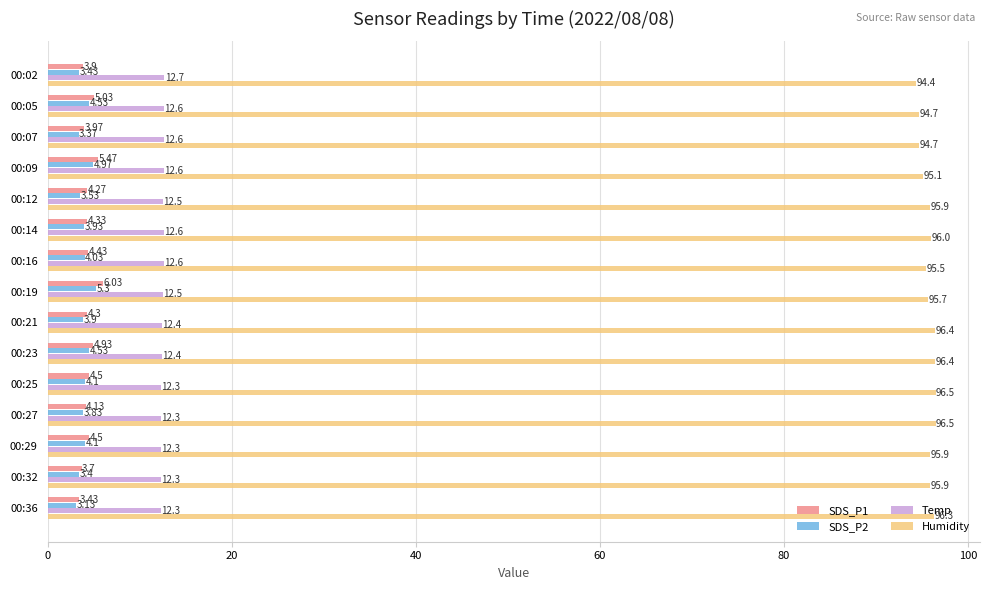

What is the difference between the highest and lowest values at 00:21?

92.5